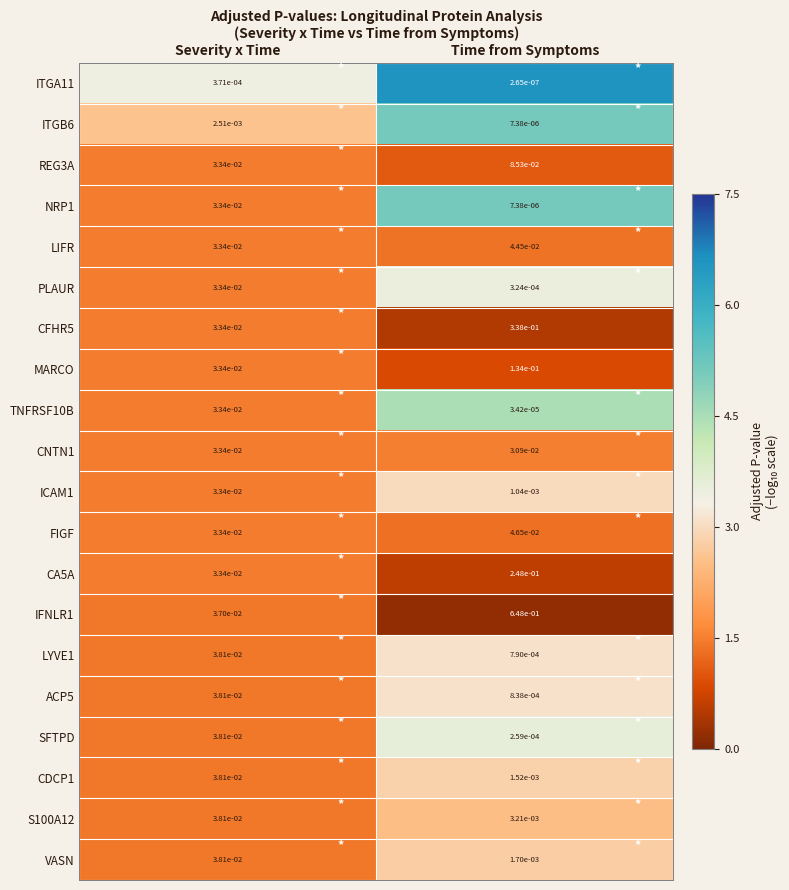

Is the value of CDCP1 at Time from Symptoms greater than the value of MARCO at Time from Symptoms?

No